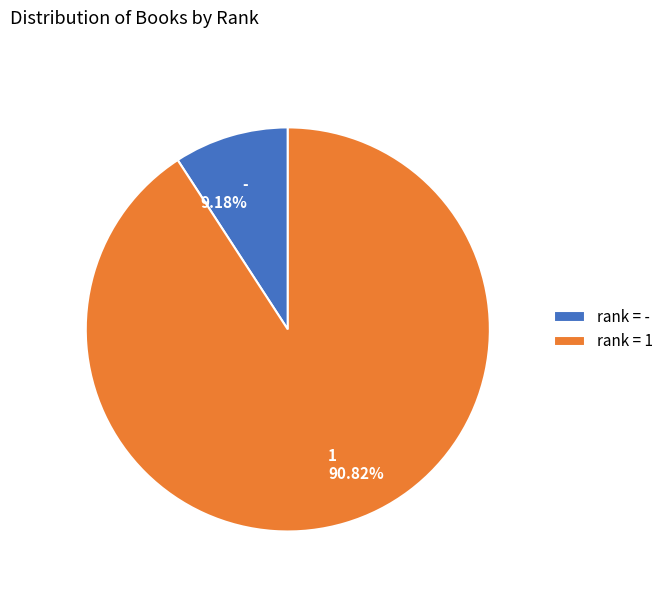

Is the sum of rank = - and rank = 1 greater than half?

Yes